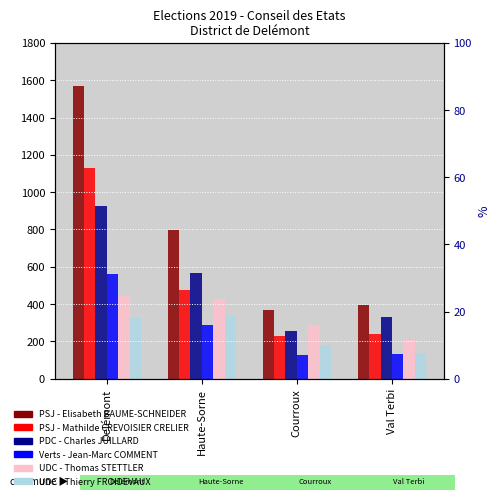

At which label does PSJ - Elisabeth BAUME-SCHNEIDER reach its minimum?

Courroux